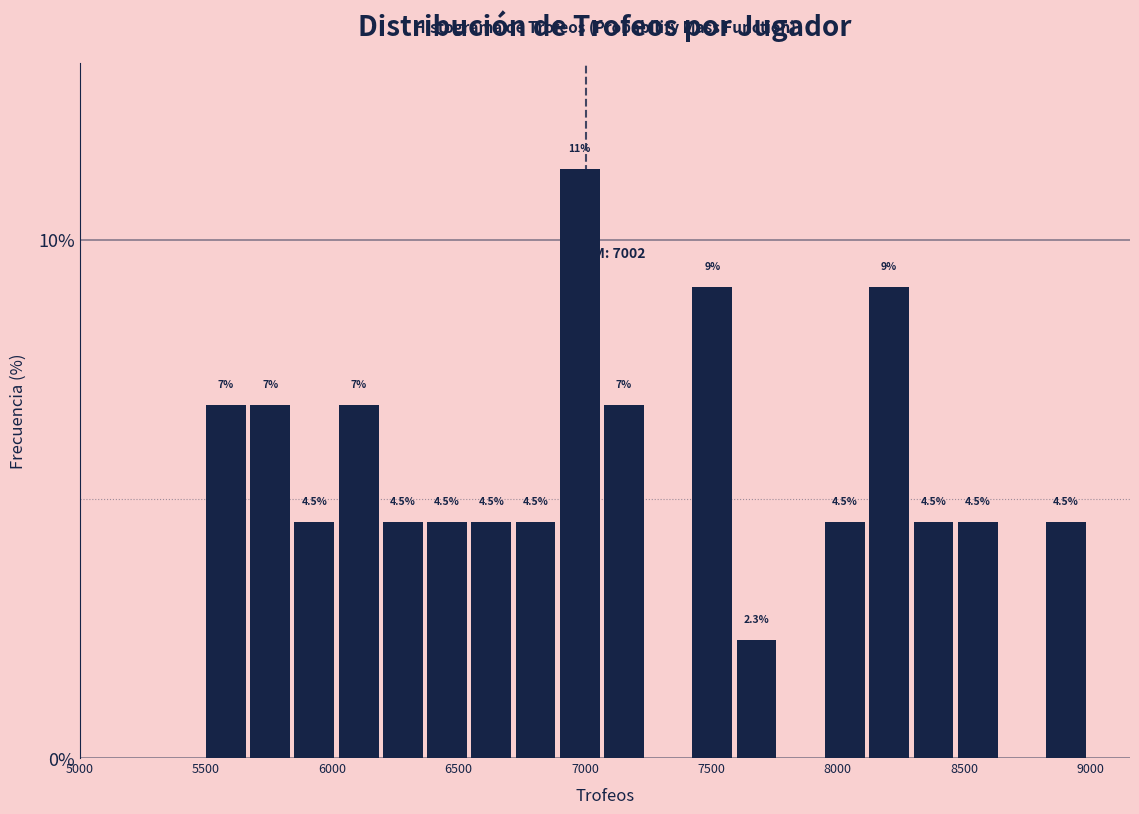

Around what value on the x-axis is the tallest bar? Give the approximate position of its centre, as read against the axis.

7000